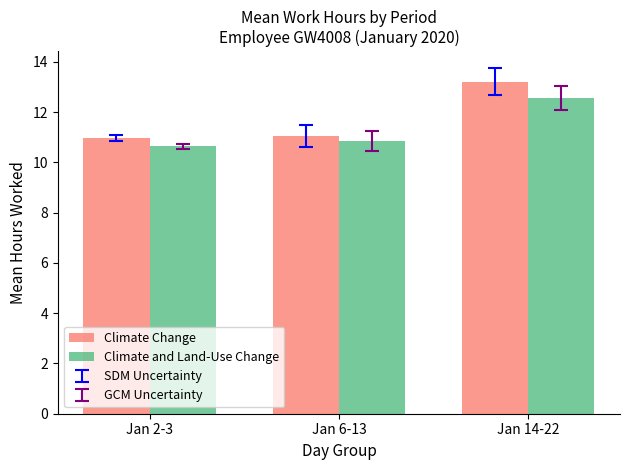

True or false: Climate Change has a value of 13.2 at Jan 14-22.

True